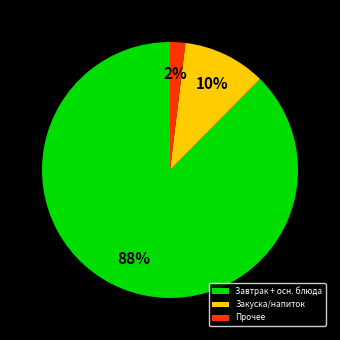

What percentage is the Прочее slice, to the nearest percent?

2%